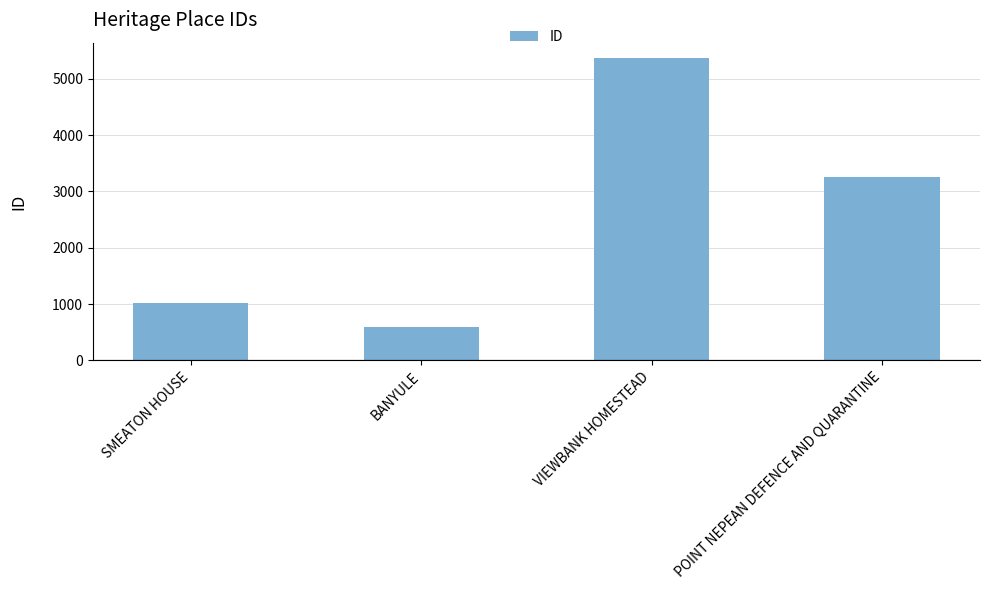

Reading right to left, extract all data points from this chart.

POINT NEPEAN DEFENCE AND QUARANTINE=3256	VIEWBANK HOMESTEAD=5374	BANYULE=589	SMEATON HOUSE=1026